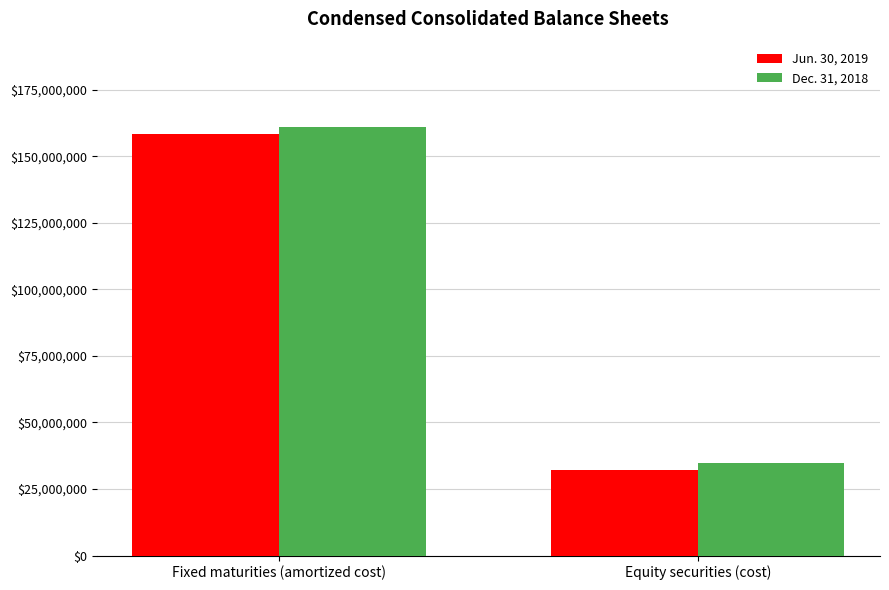

Which category has the lowest value in the Jun. 30, 2019 series?

Equity securities (cost)